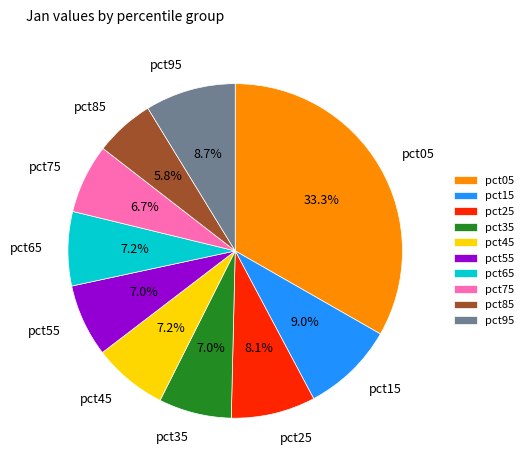

What portion of the pie excludes pct65?

92.8%